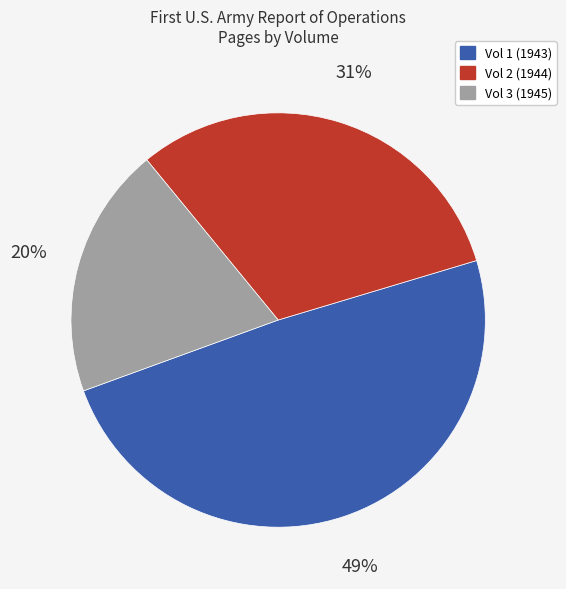

How many segments does this pie chart have?

3